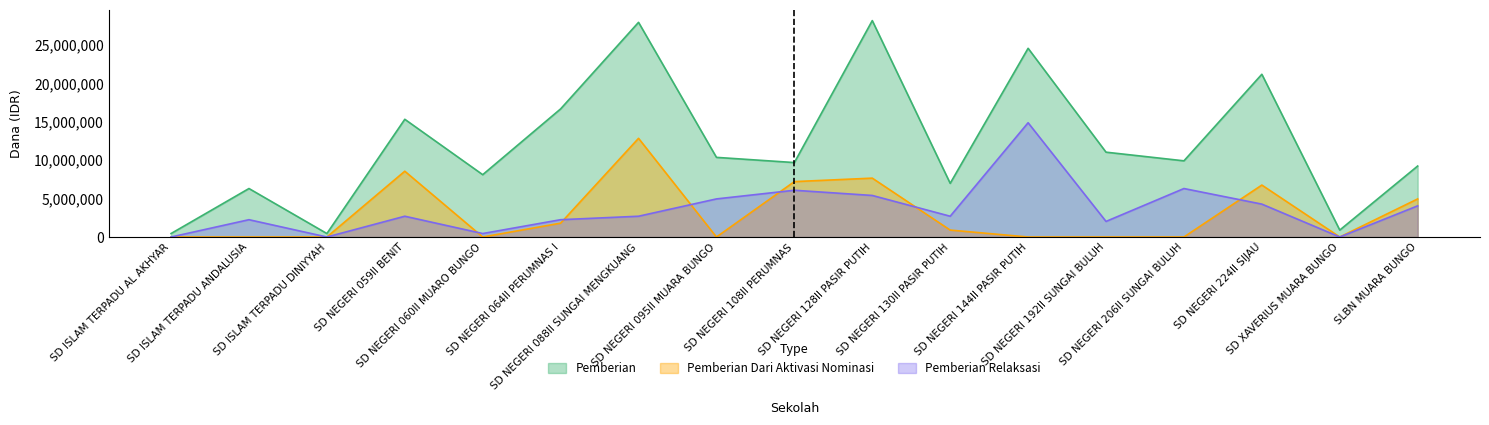

At how many categories does at least one series exceed 27379871?

2